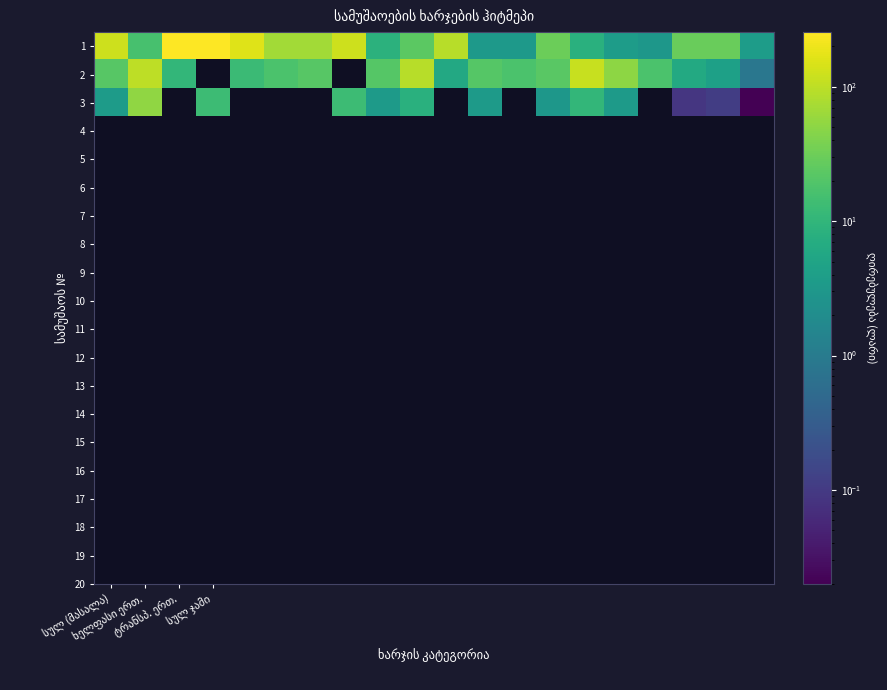

List the series in order of their peak value, highest first.

1, 2, 3, 4